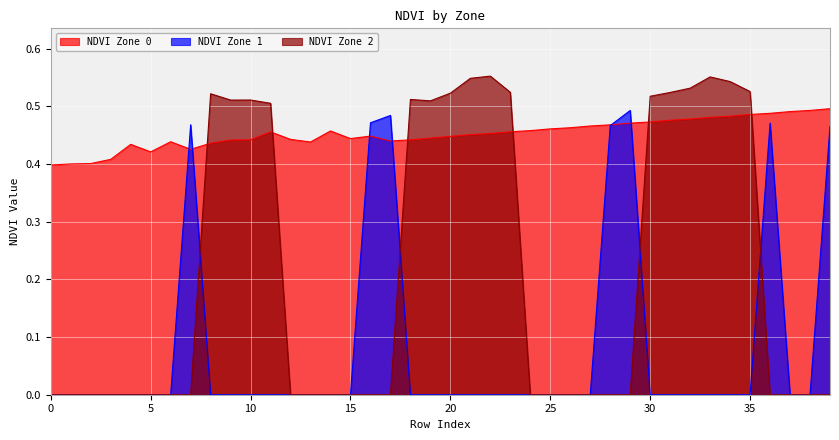

What are all the series names shown in the legend?

NDVI Zone 0, NDVI Zone 1, NDVI Zone 2